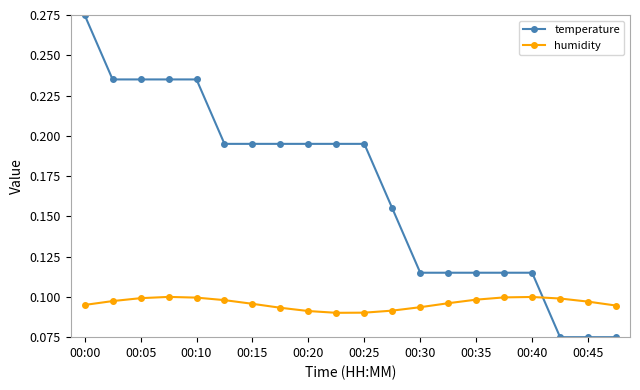

Count the temperature values in the range 0 to 1.

20